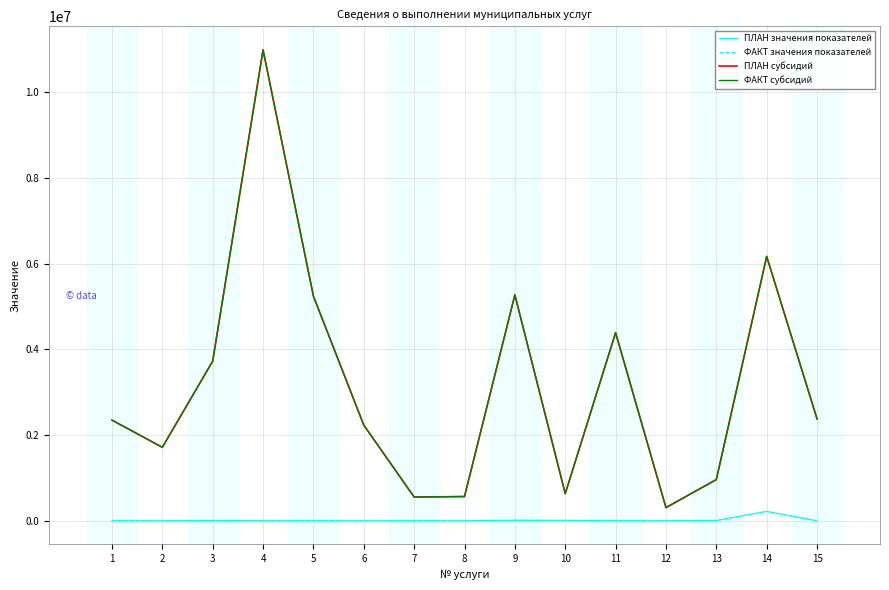

What is the value of the ФАКТ значения показателей point at the 11th from the left?

256.1